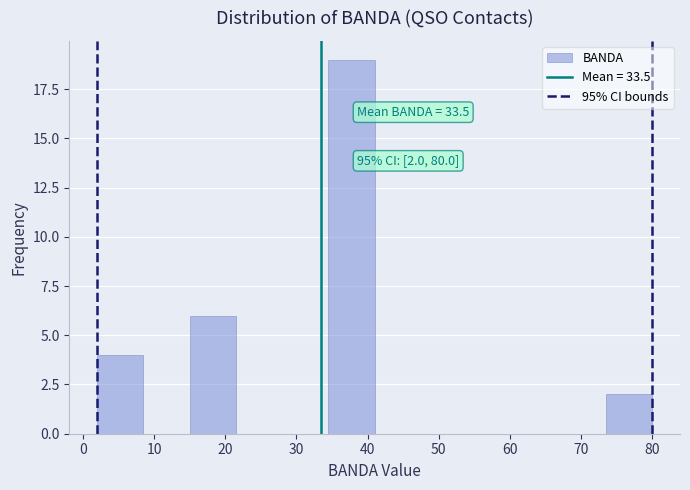

Over which range of the x-axis is the bar tallest?

34.5 to 41.0